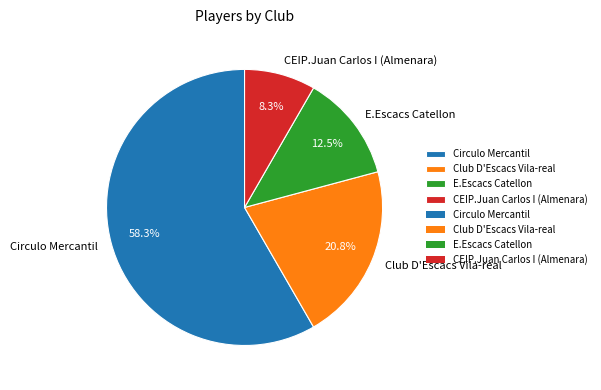

Which has a higher value, Club D'Escacs Vila-real or CEIP.Juan Carlos I (Almenara)?

Club D'Escacs Vila-real